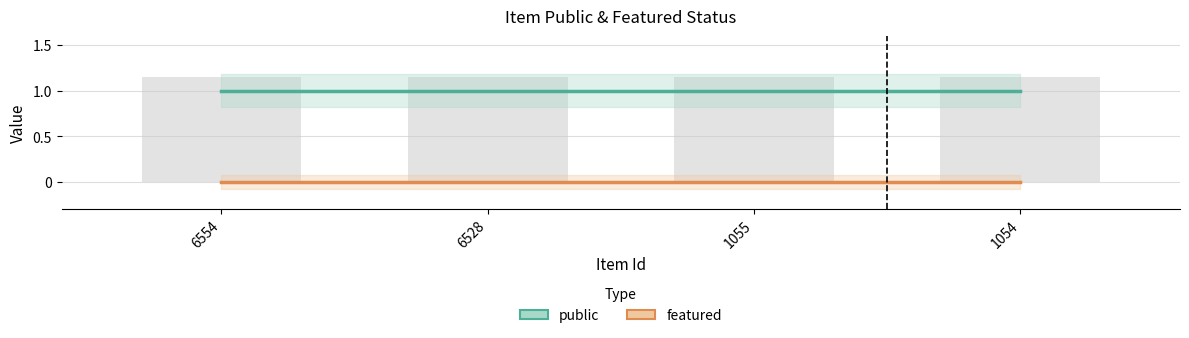

What is the value of the public bar at the 1st from the left?

1